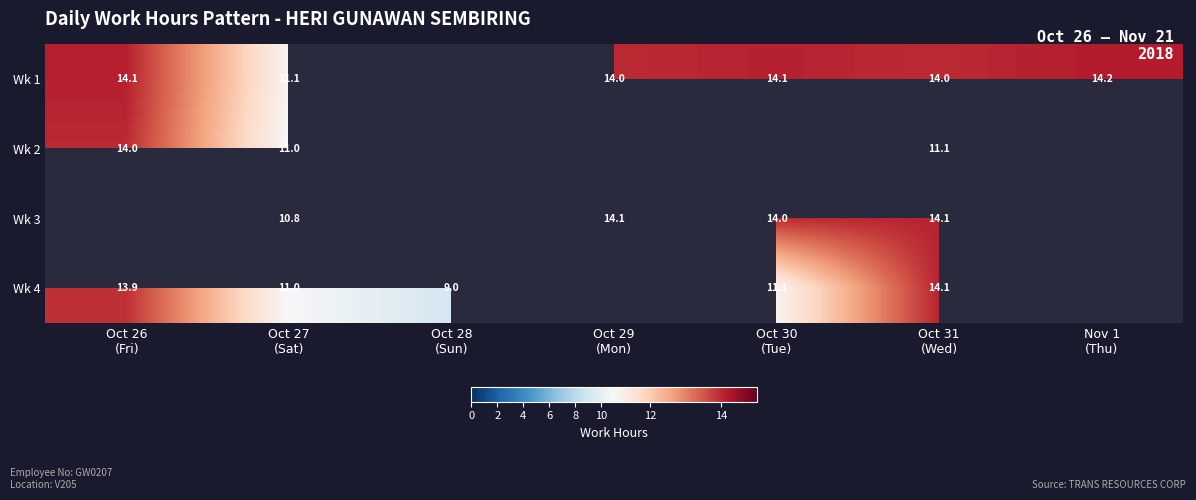

Which label corresponds to the largest value in the chart?

Nov 1
(Thu)